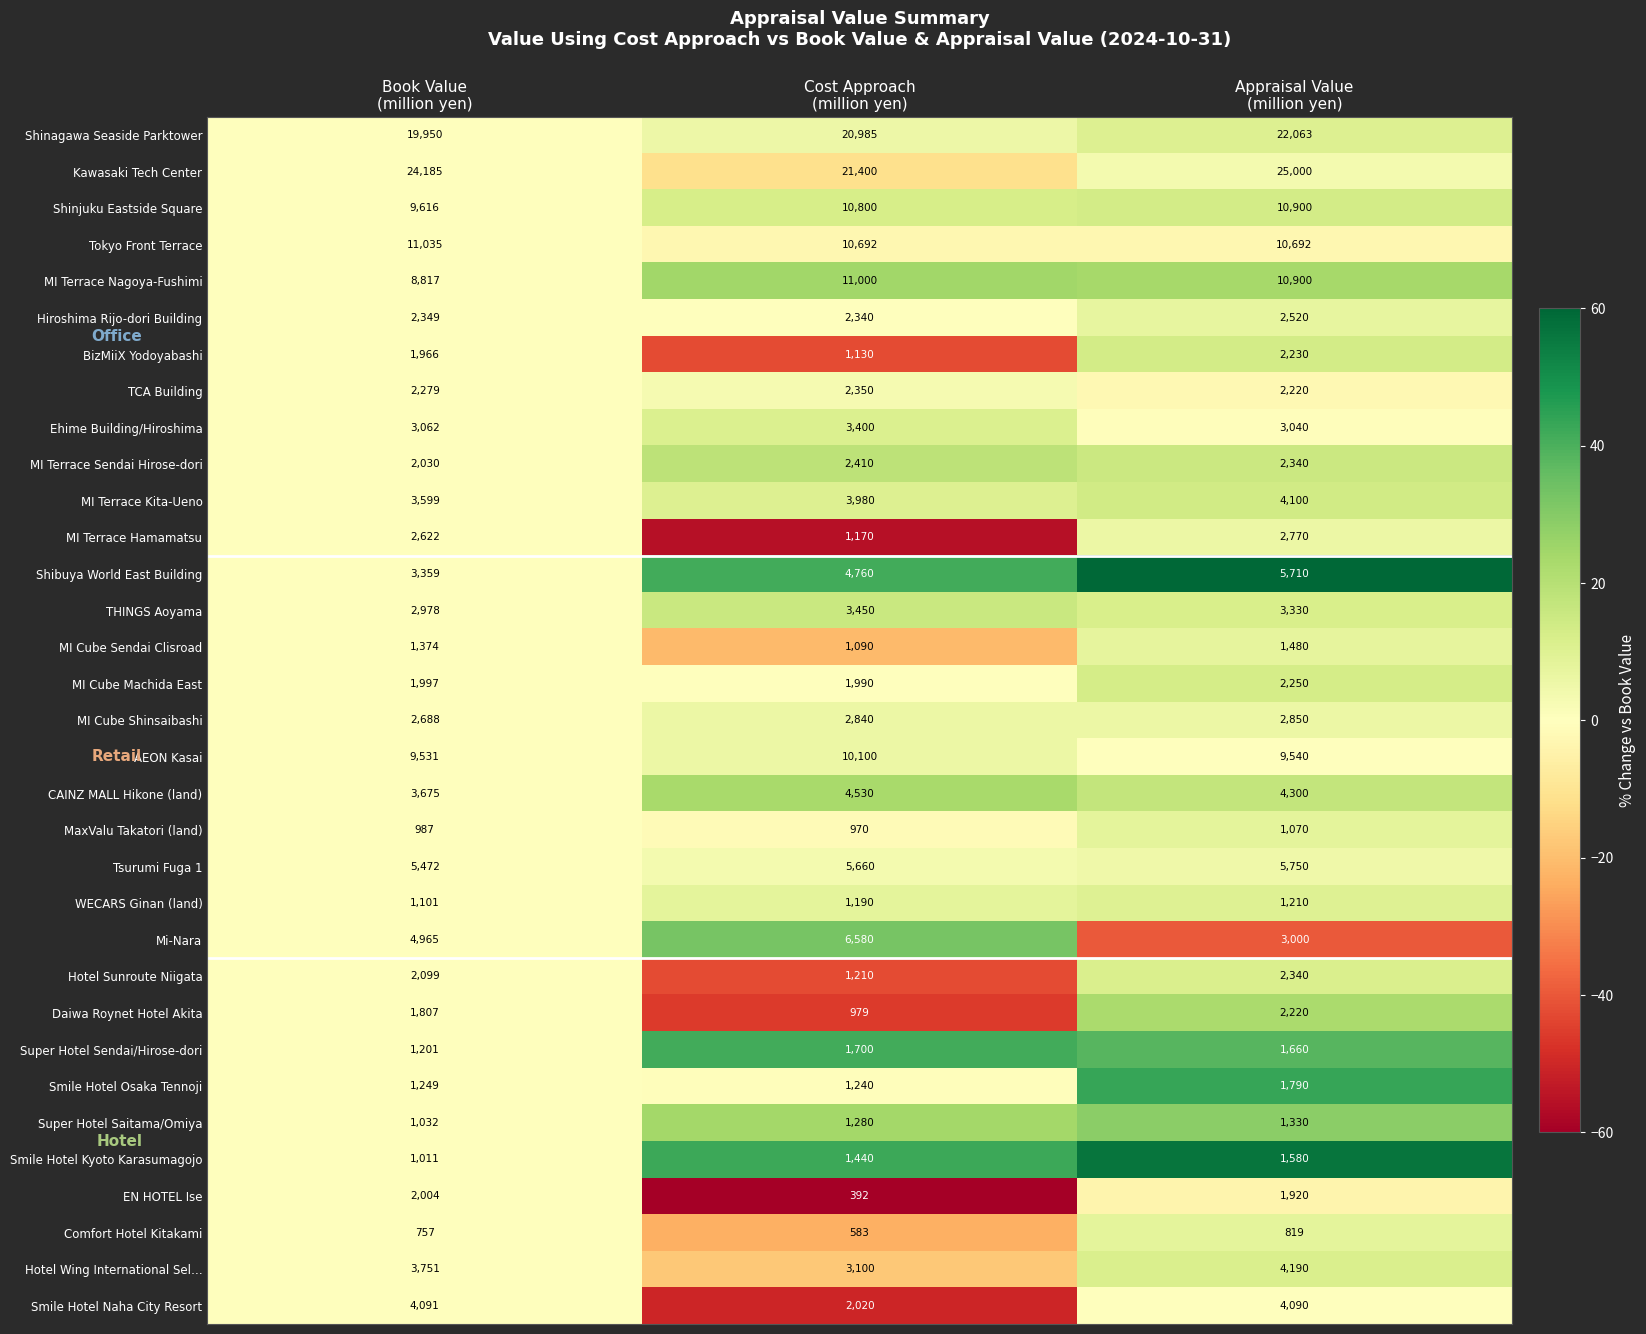

What is the sum of all Mi-Nara values?

14545